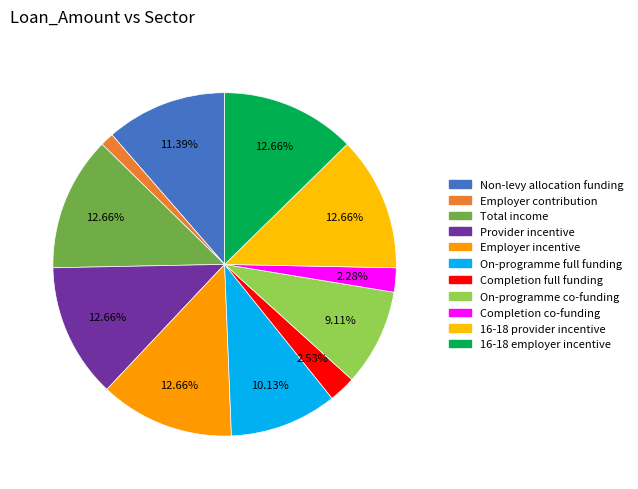

Count the number of slices in the pie.

11